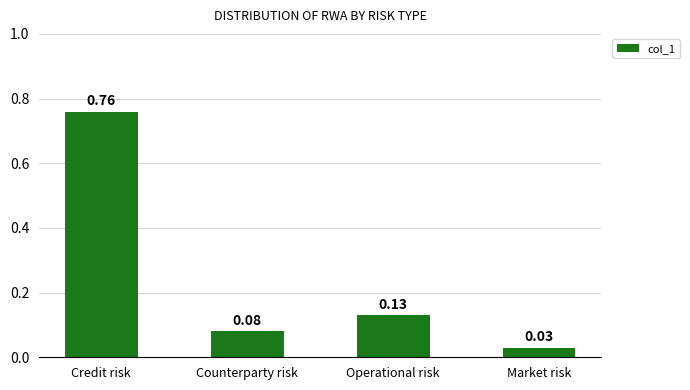

At which category does the chart reach its minimum across all series?

Market risk